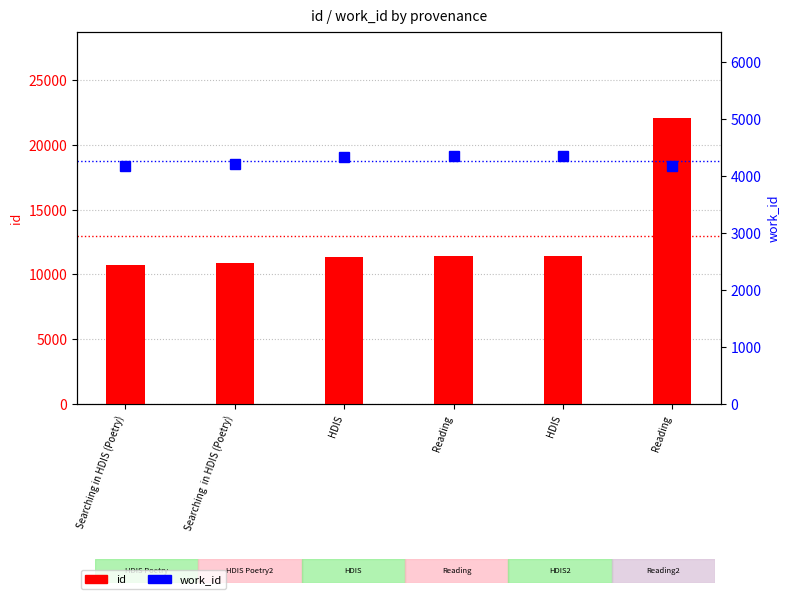

Between Searching  in HDIS (Poetry) and Searching in HDIS (Poetry), which is larger?

Searching  in HDIS (Poetry)